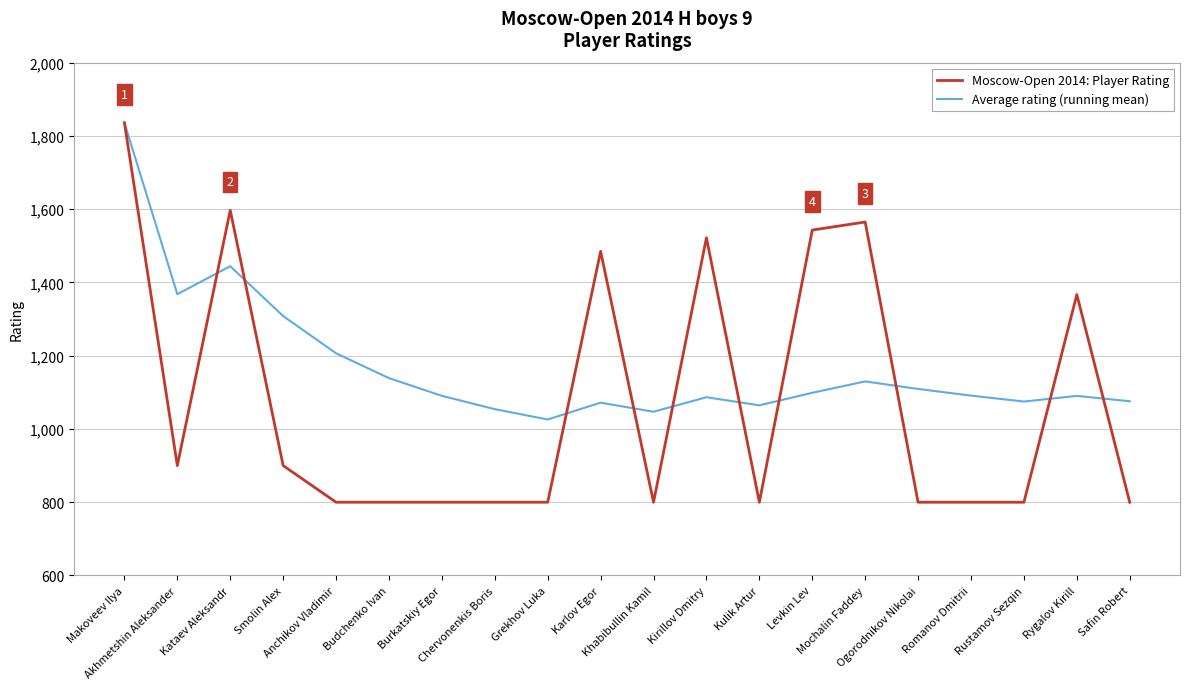

Which series has the largest total across all categories?

Average rating (running mean)